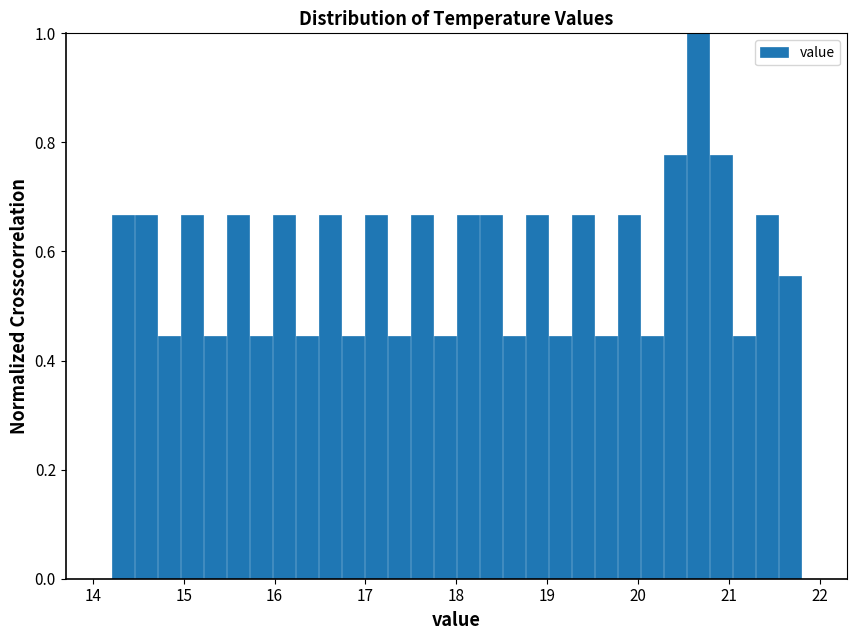

Around what value on the x-axis is the tallest bar? Give the approximate position of its centre, as read against the axis.

20.7